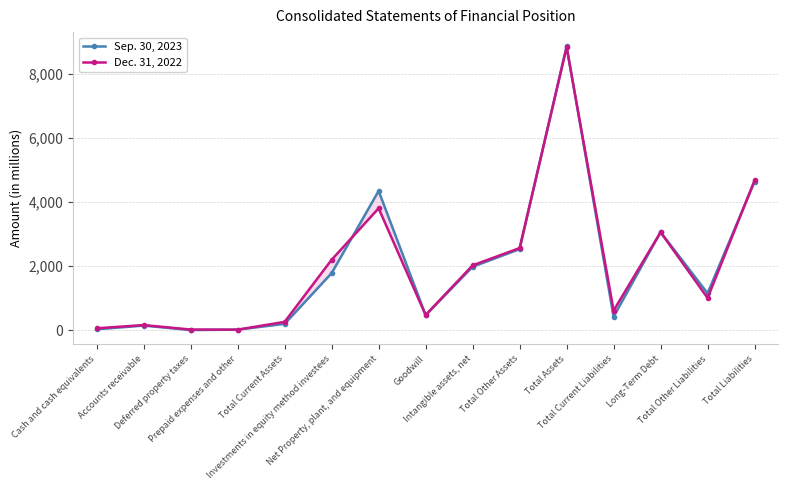

Read the Dec. 31, 2022 value at Total Other Liabilities, to the nearest 50.

1000